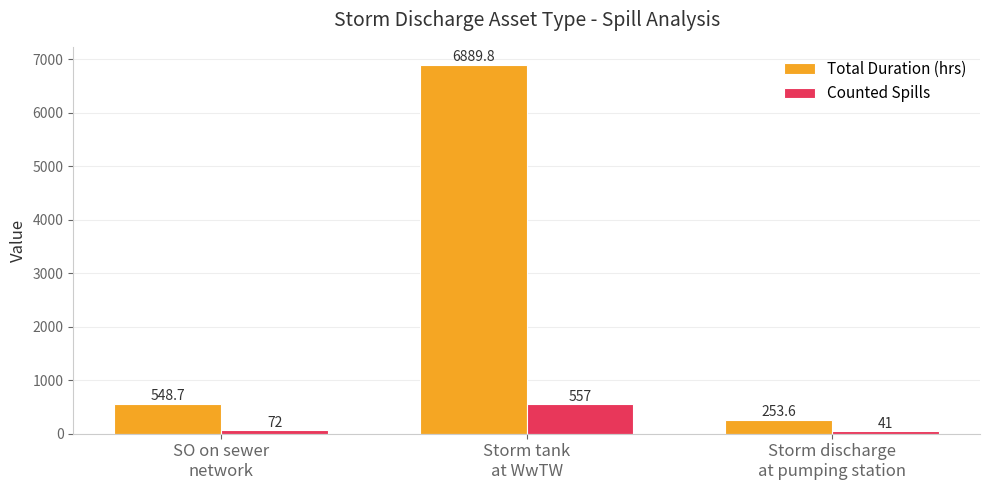

True or false: Counted Spills has a value of 134.3 at Storm tank
at WwTW.

False